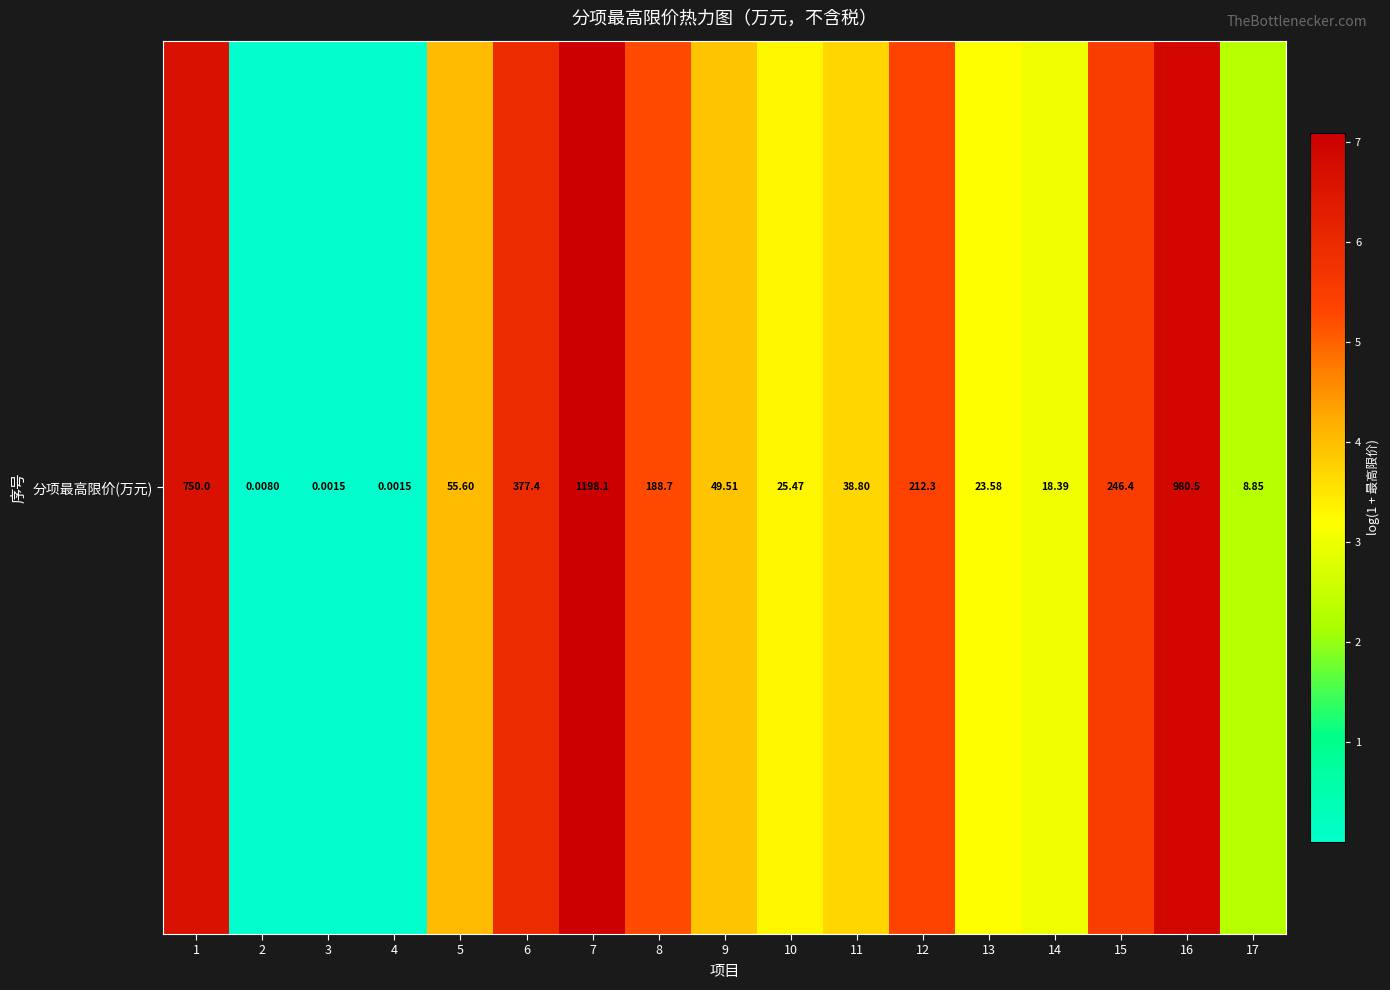

Is it true that the value at 1 is 6.6?

True